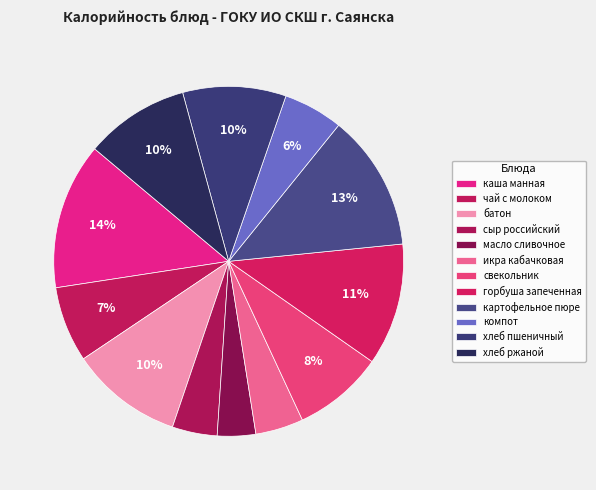

Count the number of slices in the pie.

12